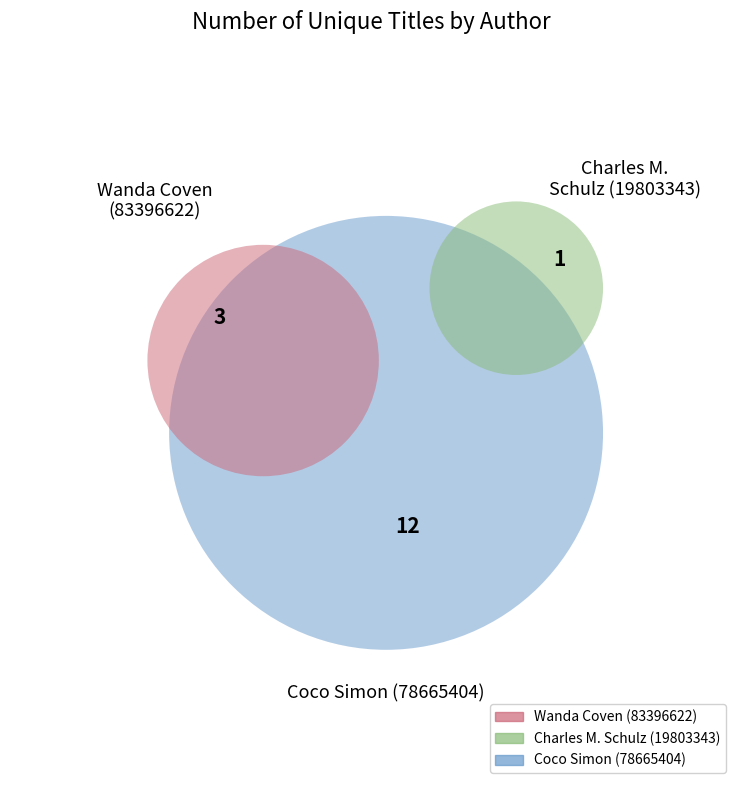

How many segments does this pie chart have?

3